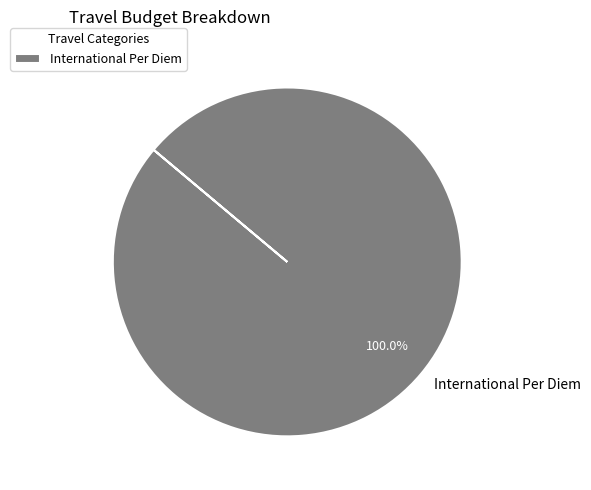

Is there a majority slice in this chart?

Yes